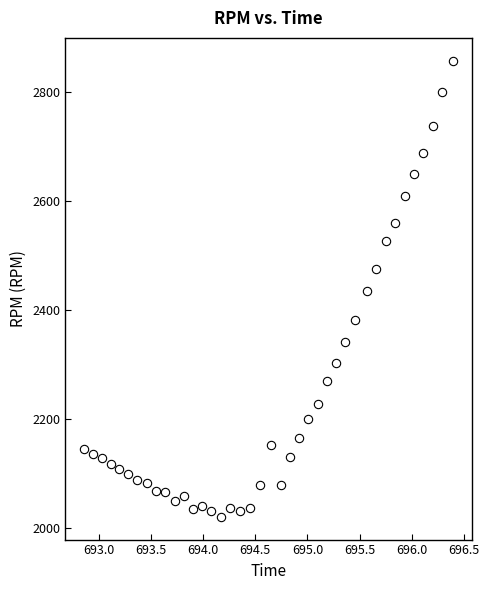

What is the range of Y values (max minus min)?

837